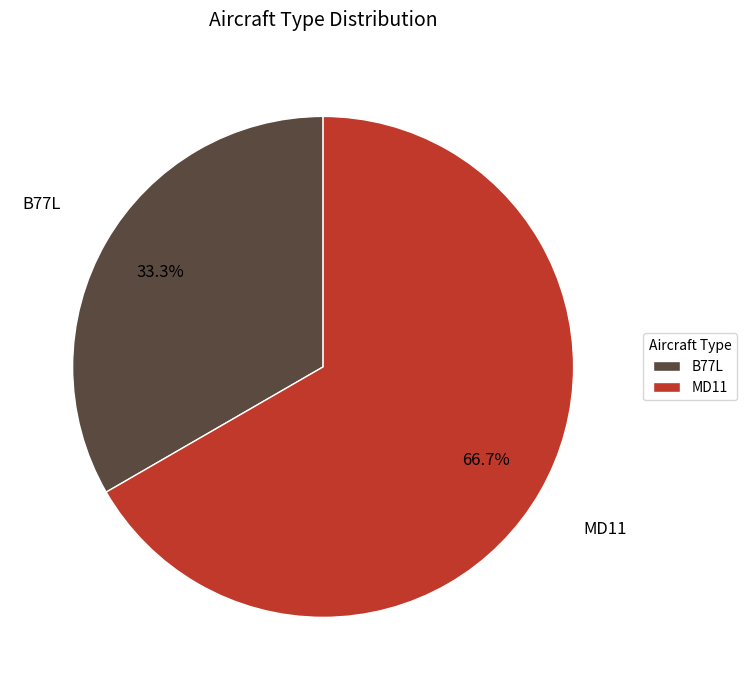

Between MD11 and B77L, which is larger?

MD11